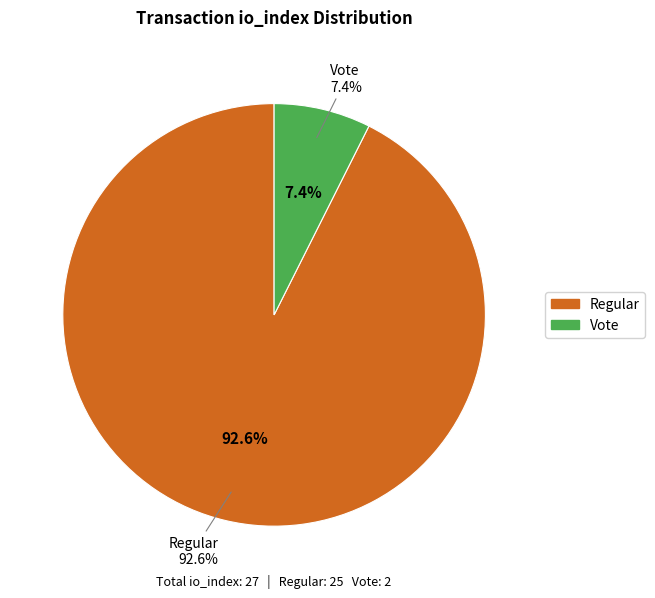

To the nearest percent, what is the difference between the Regular (io_index=25) and Vote (io_index=2) slice percentages?

85%